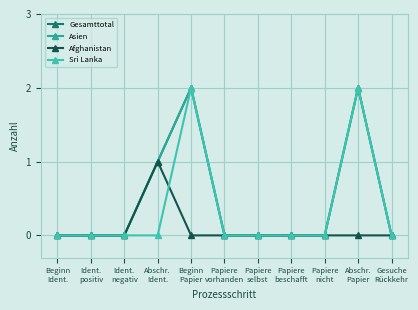

How many interior local peaks does the Asien series have?

2